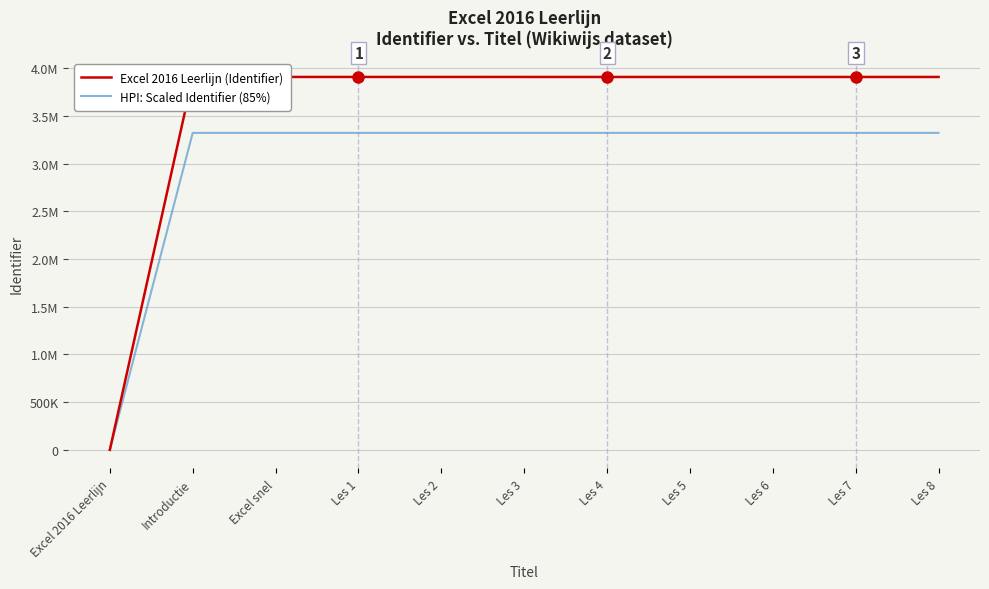

Does the chart display data point markers on the line(s)?

No